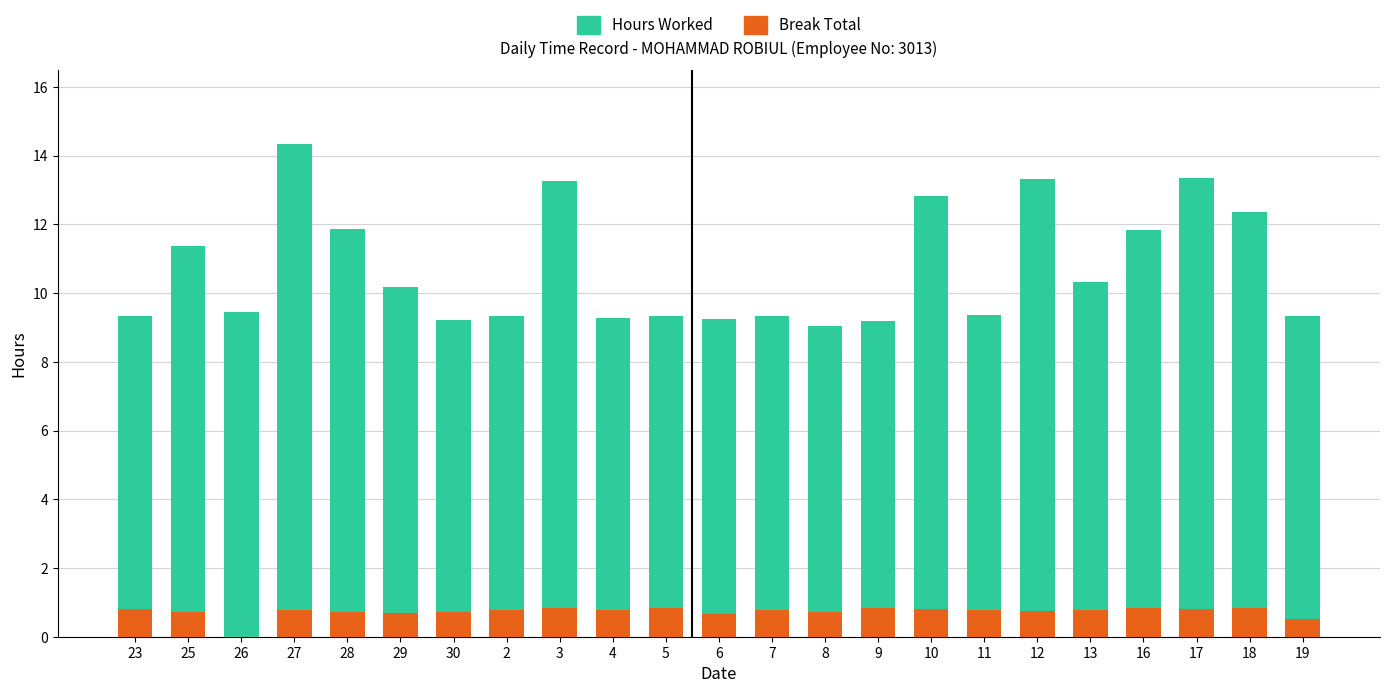

Are the bars grouped side by side (vs. stacked)?

No